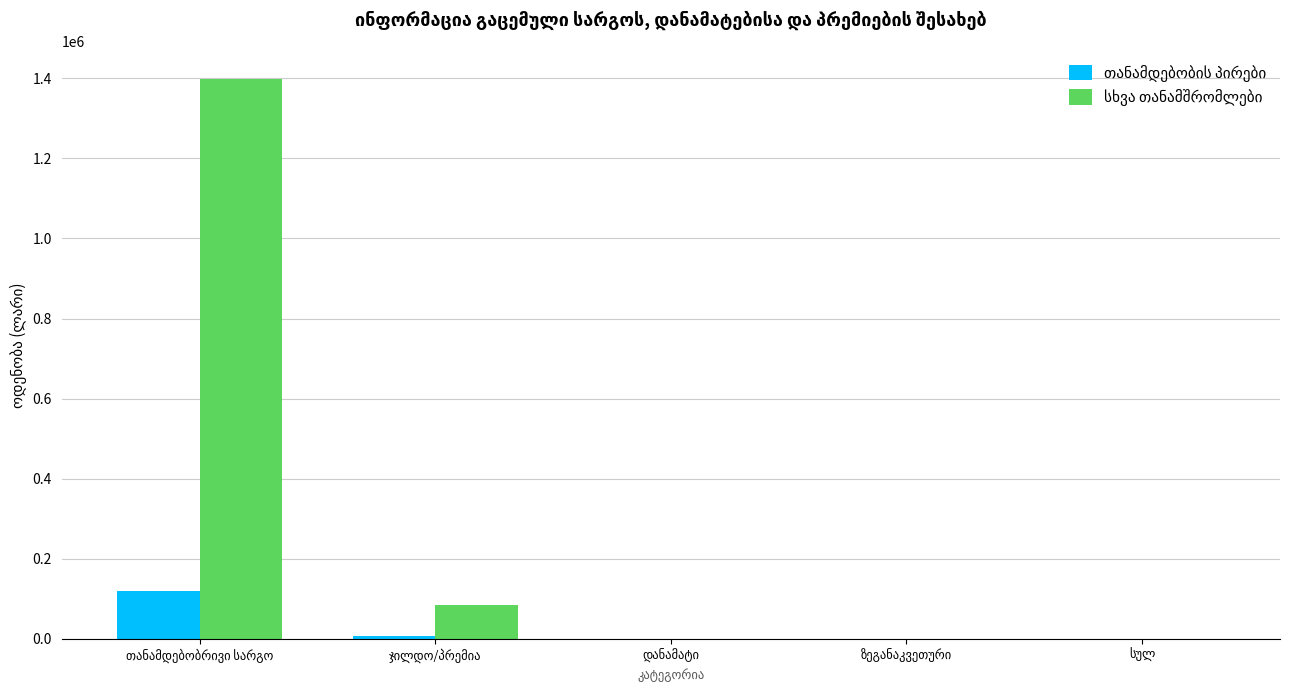

What is the maximum value shown in the chart?

1398691.5